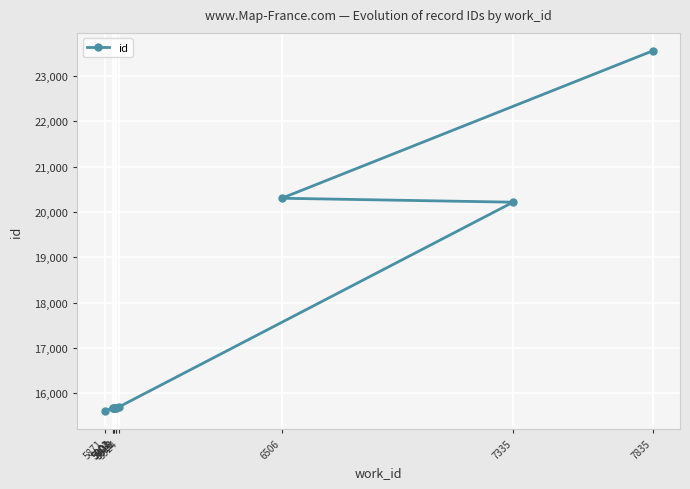

Reading left to right, list all the values displayed in this chart.

5871=15611	5901=15668	5902=15669	5904=15671	5912=15680	5913=15685	5924=15703	7335=20218	6506=20305	7835=23558